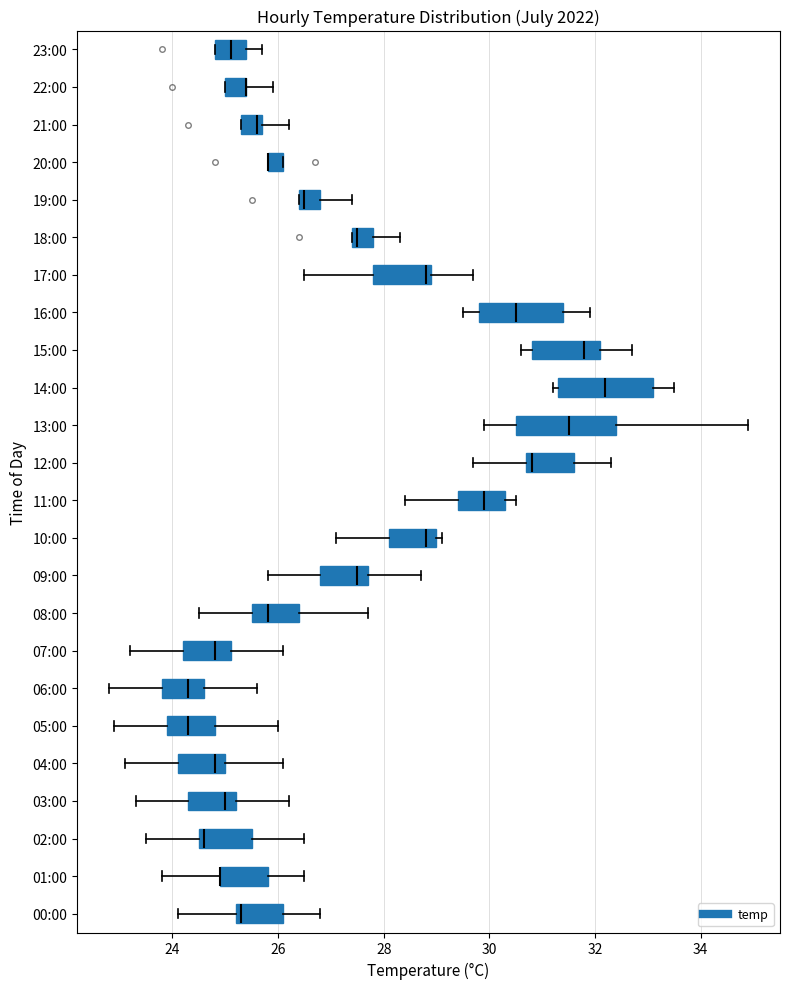

Reading bottom to top, transcribe this box plot: for each box, give where its median line is, the range the box spans, and where its two whiskers end, as read against the x-axis. The values are not printed on the chart, so give them approximately, as read against the axis.

00:00: median 25.4, box 25.2 to 26.2, whiskers 24.2 to 26.8
01:00: median 25.0 (drawn on the box's left edge), box 25.0 to 25.8, whiskers 23.8 to 26.6
02:00: median 24.6 (just right of the box's left edge), box 24.6 to 25.6, whiskers 23.6 to 26.6
03:00: median 25.0, box 24.4 to 25.2, whiskers 23.4 to 26.2
04:00: median 24.8, box 24.2 to 25.0, whiskers 23.2 to 26.2
05:00: median 24.4, box 24.0 to 24.8, whiskers 23.0 to 26.0
06:00: median 24.4, box 23.8 to 24.6, whiskers 22.8 to 25.6
07:00: median 24.8, box 24.2 to 25.2, whiskers 23.2 to 26.2
08:00: median 25.8, box 25.6 to 26.4, whiskers 24.6 to 27.8
09:00: median 27.6, box 26.8 to 27.8, whiskers 25.8 to 28.8
10:00: median 28.8, box 28.2 to 29.0, whiskers 27.2 to 29.2
11:00: median 30.0, box 29.4 to 30.4, whiskers 28.4 to 30.6
12:00: median 30.8 (just right of the box's left edge), box 30.8 to 31.6, whiskers 29.8 to 32.4
13:00: median 31.6, box 30.6 to 32.4, whiskers 30.0 to 35.0
14:00: median 32.2, box 31.4 to 33.2, whiskers 31.2 to 33.6
15:00: median 31.8, box 30.8 to 32.2, whiskers 30.6 to 32.8
16:00: median 30.6, box 29.8 to 31.4, whiskers 29.6 to 32.0
17:00: median 28.8, box 27.8 to 29.0, whiskers 26.6 to 29.8
18:00: median 27.6, box 27.4 to 27.8, whiskers 27.4 to 28.4
19:00: median 26.6, box 26.4 to 26.8, whiskers 26.4 to 27.4
20:00: median 25.8 (drawn on the box's left edge), box 25.8 to 26.2, whiskers 25.8 to 26.2
21:00: median 25.6, box 25.4 to 25.8, whiskers 25.4 to 26.2
22:00: median 25.4 (drawn on the box's right edge), box 25.0 to 25.4, whiskers 25.0 to 26.0
23:00: median 25.2, box 24.8 to 25.4, whiskers 24.8 to 25.8